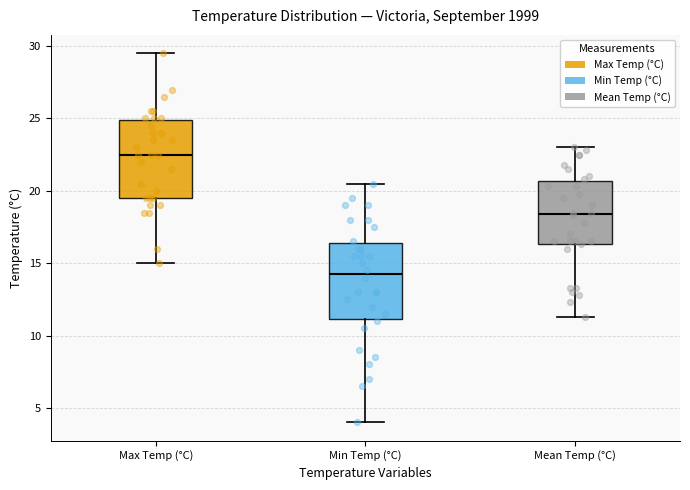

Which box has the highest median line?

Max Temp (°C)